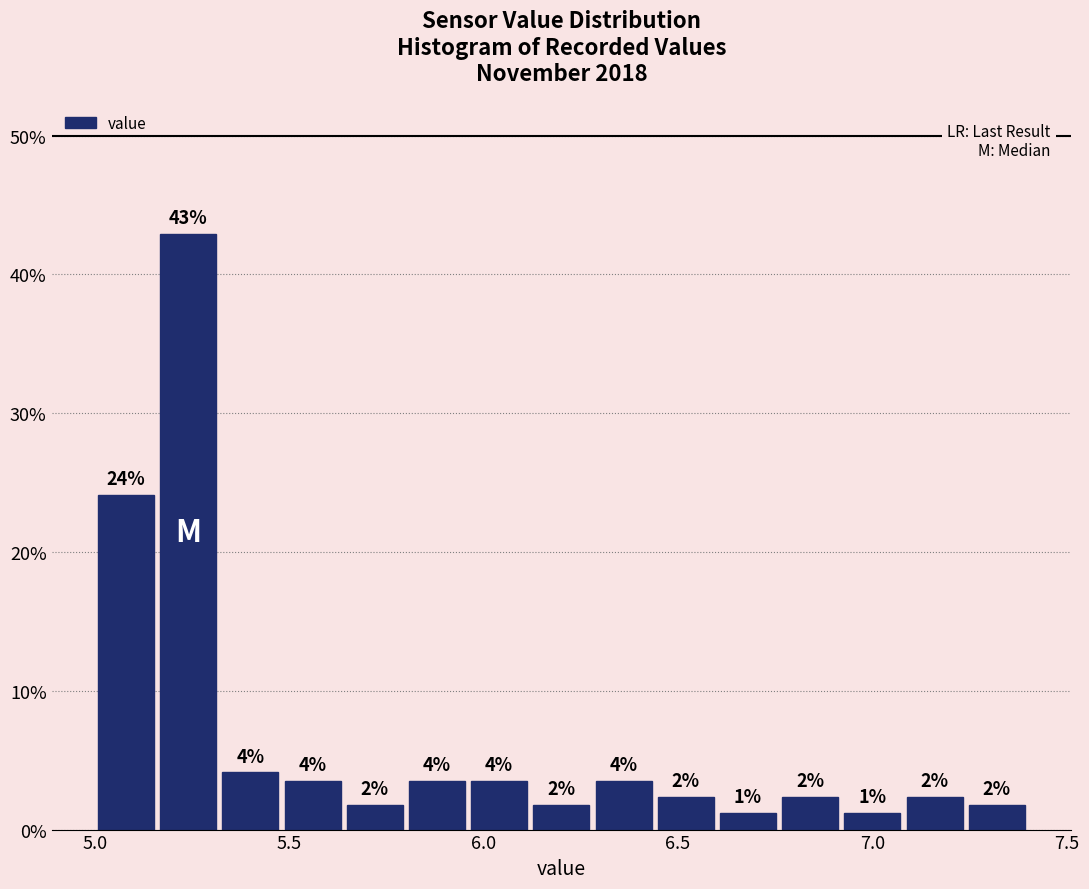

Around what value on the x-axis is the tallest bar? Give the approximate position of its centre, as read against the axis.

5.25